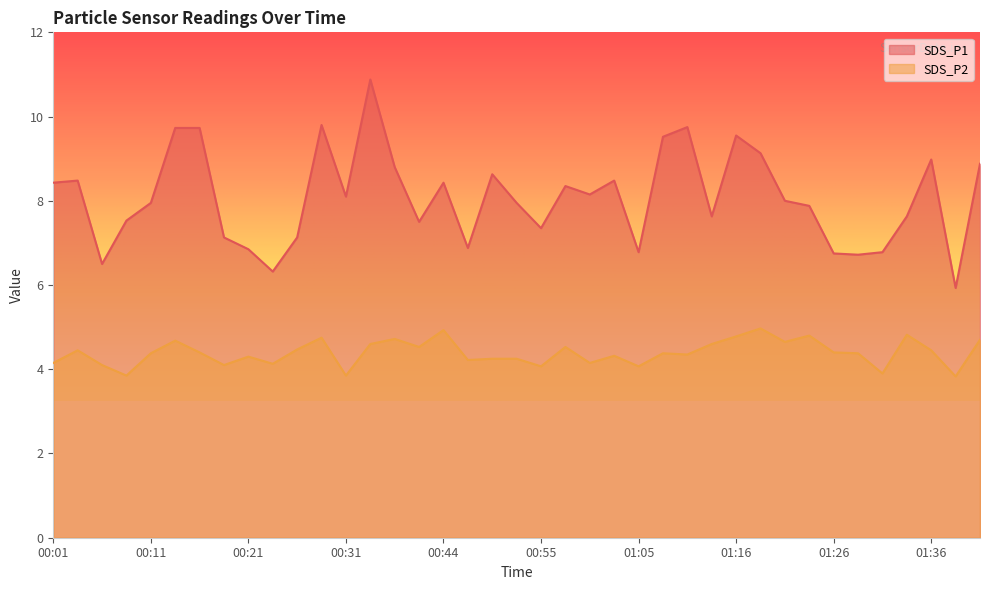

Where is SDS_P2 nearest to the value 4?

00:55